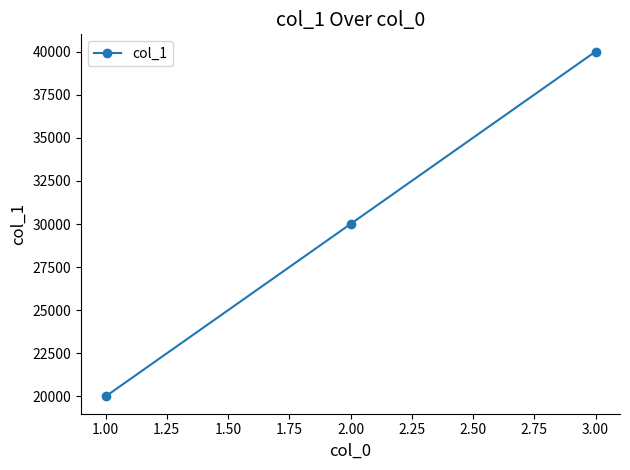

What is the difference between the maximum and minimum values?

20000